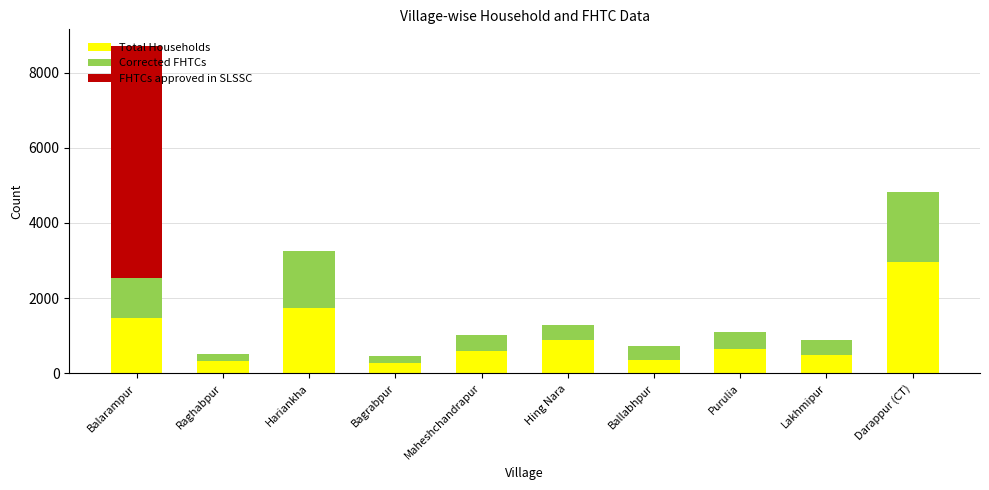

Is it true that Total Households equals 216 at Hing Nara?

False